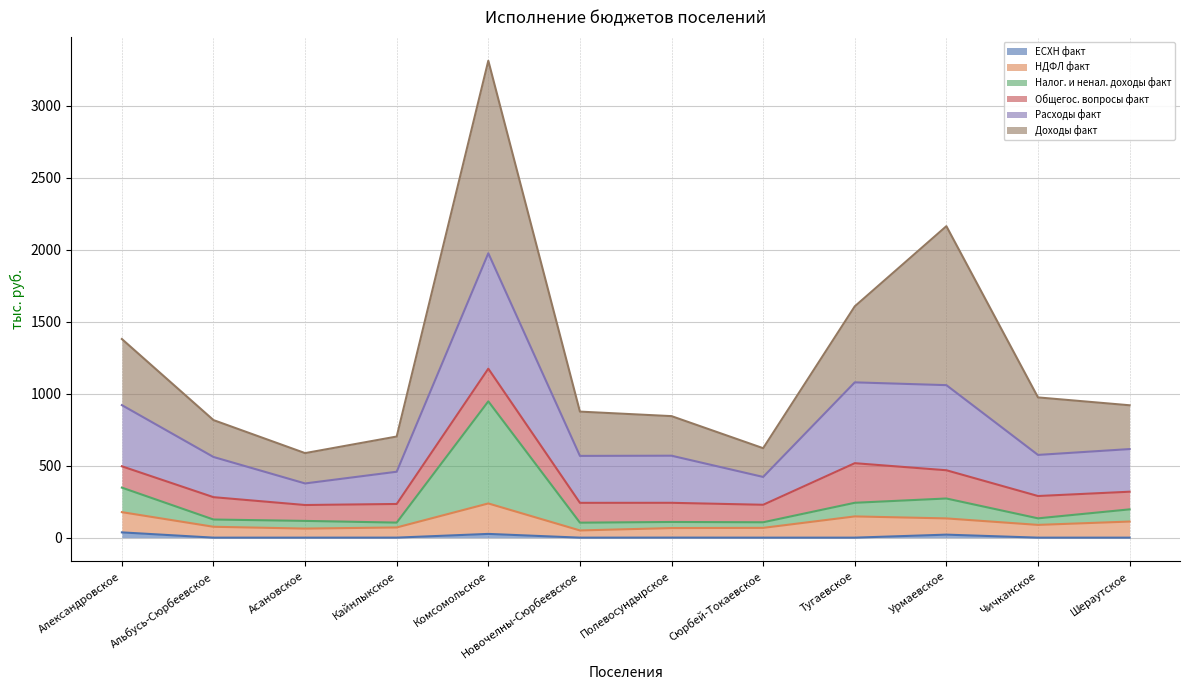

What position from the right is Шераутское?

1